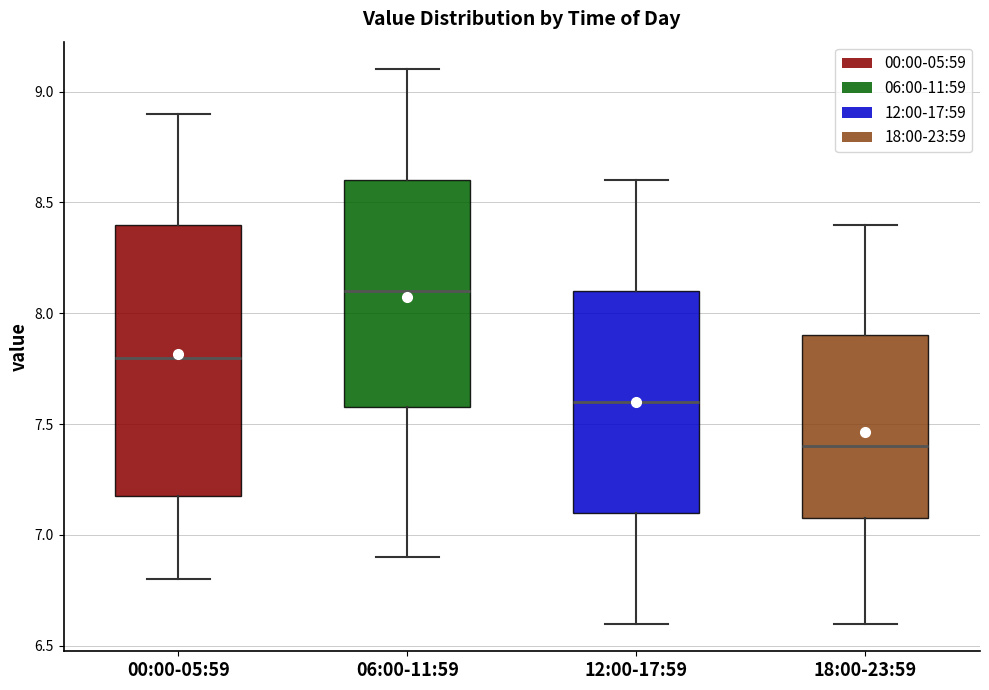

Reading left to right, transcribe this box plot: for each box, give where its median line is, the range the box spans, and where its two whiskers end, as read against the y-axis. The values are not printed on the chart, so give them approximately, as read against the axis.

00:00-05:59: median 7.8, box 7.2 to 8.4, whiskers 6.8 to 8.9
06:00-11:59: median 8.1, box 7.6 to 8.6, whiskers 6.9 to 9.1
12:00-17:59: median 7.6, box 7.1 to 8.1, whiskers 6.6 to 8.6
18:00-23:59: median 7.4, box 7.1 to 7.9, whiskers 6.6 to 8.4